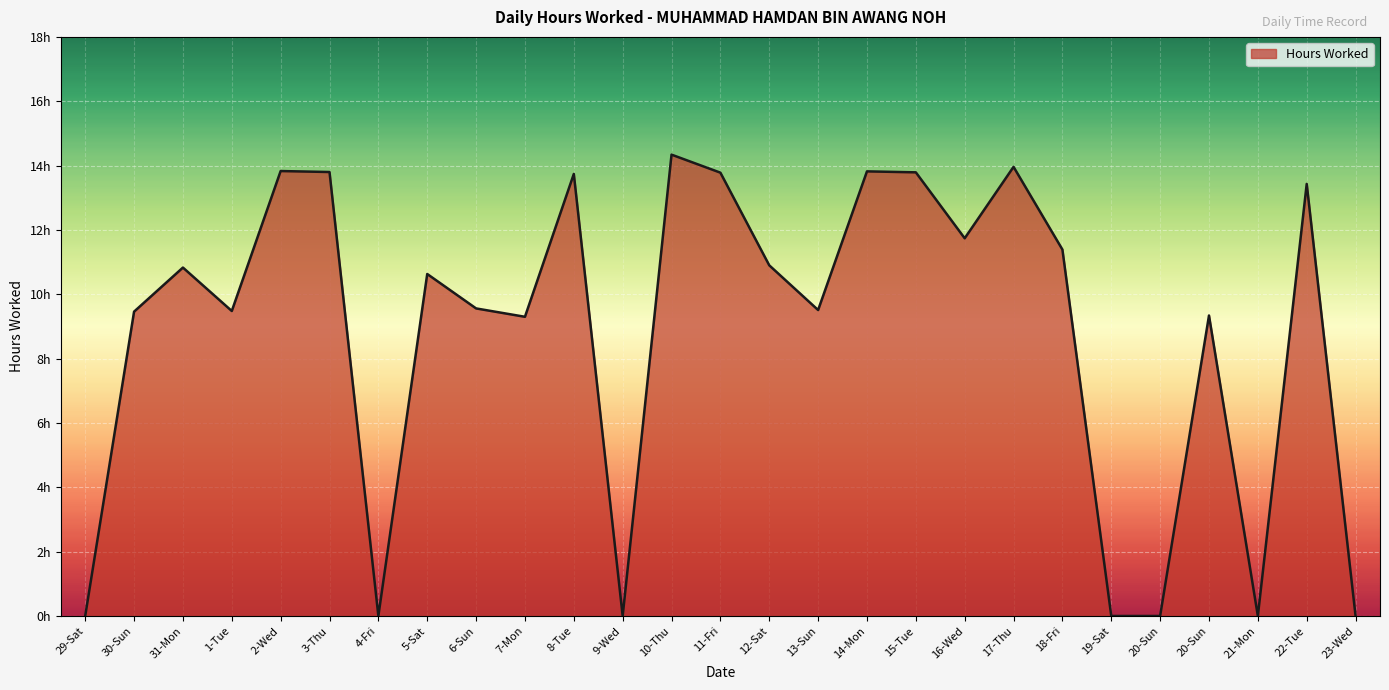

The value at 16-Wed is 11.7. True or false?

True